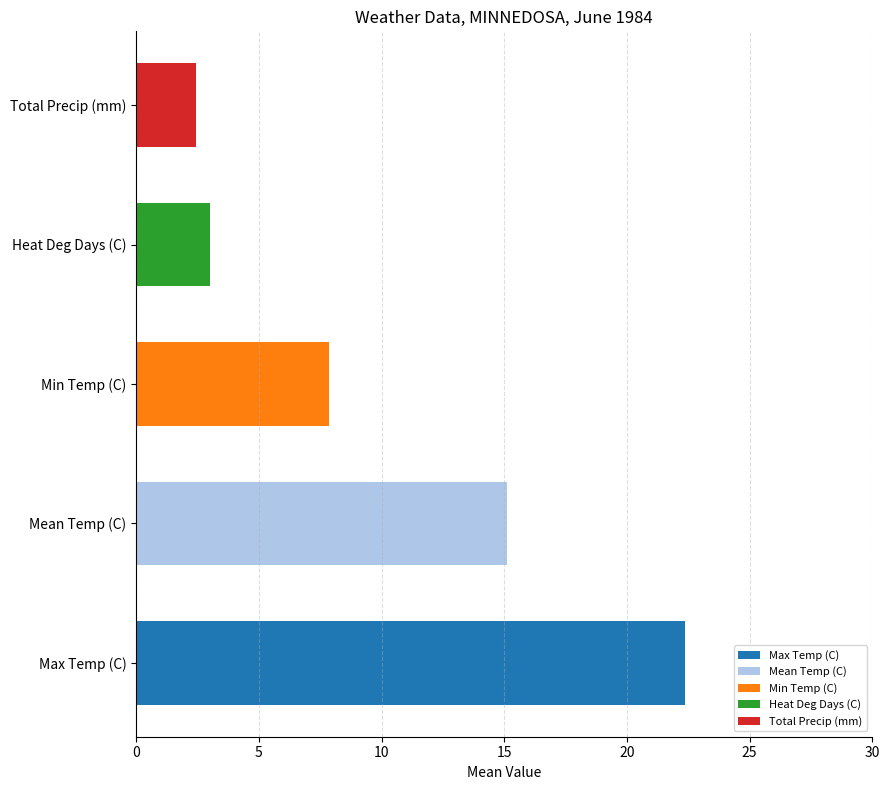

What is the smallest value displayed?

2.4